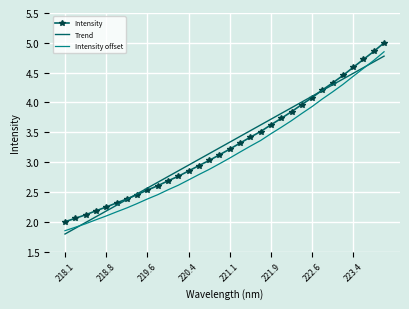

What is the minimum value shown in the chart?

1.8